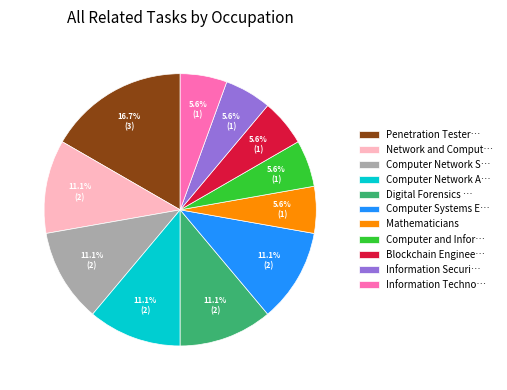

Approximately how many times larger is the value at Computer and Infor… compared to Computer Systems E…?

0.5